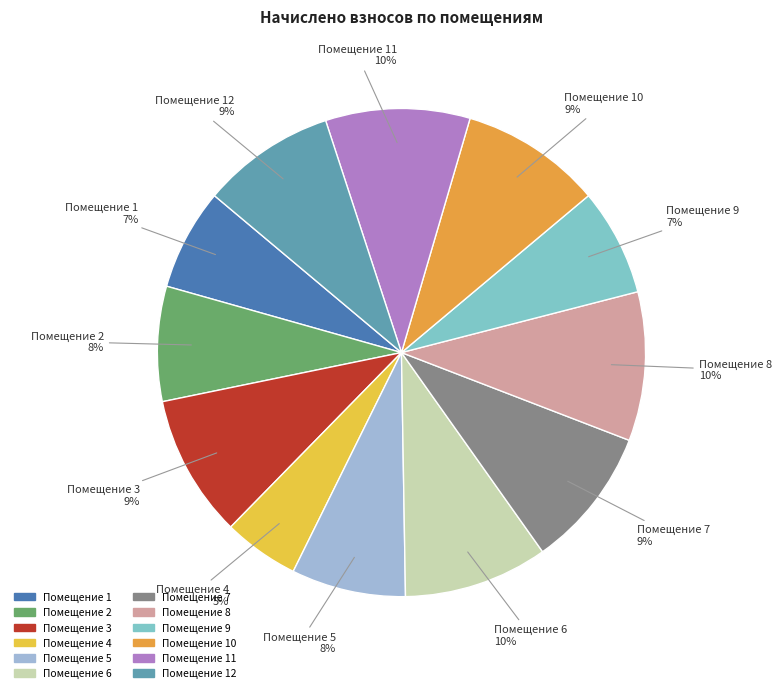

How many slices are in this pie chart?

12